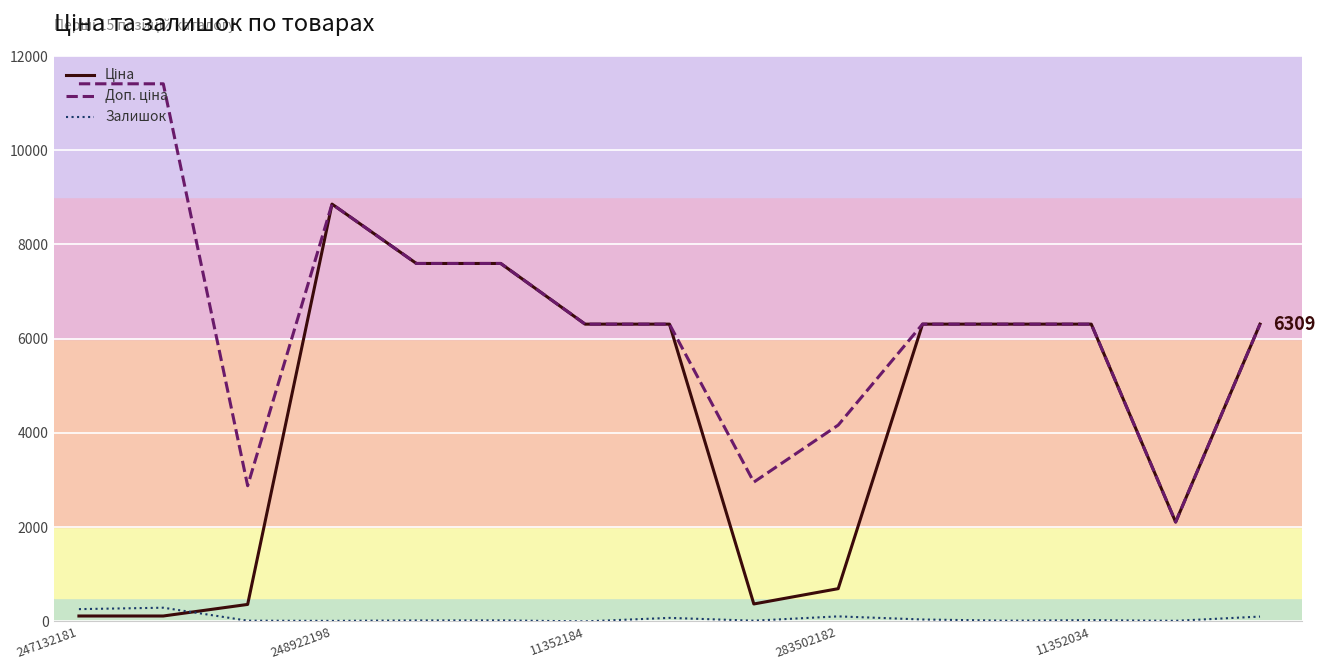

How many values in the Доп. ціна series exceed 6308?

11